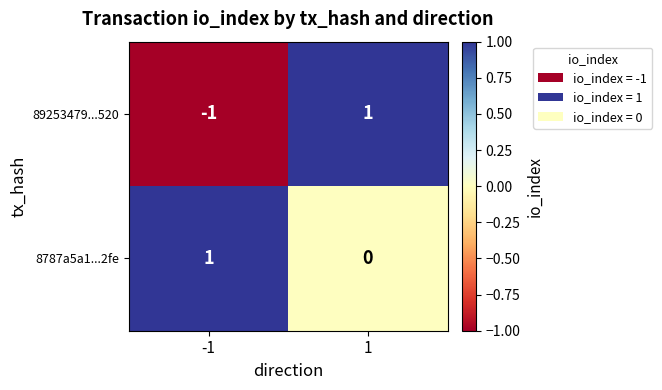

Reading left to right, list all the values displayed in this chart.

89253479...520: -1	1
8787a5a1...2fe: 1	0